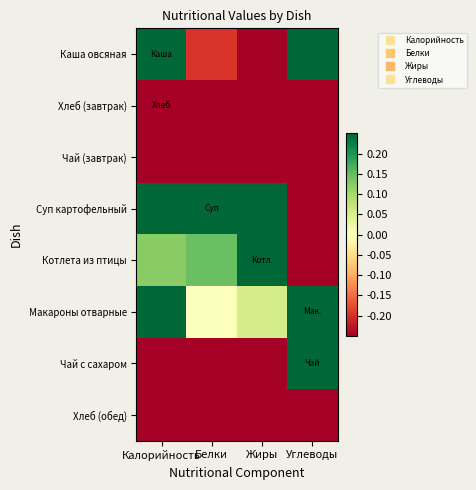

Reading left to right, extract all data points from this chart.

Каша овсяная: Калорийность=0.4	Белки=-0.2	Жиры=-0.4	Углеводы=0.8
Хлеб (завтрак): Калорийность=-0.8	Белки=-0.8	Жиры=-1.0	Углеводы=-0.7
Чай (завтрак): Калорийность=-1.0	Белки=-0.8	Жиры=-1.0	Углеводы=-1.0
Суп картофельный: Калорийность=1.0	Белки=1.0	Жиры=1.0	Углеводы=-0.3
Котлета из птицы: Калорийность=0.1	Белки=0.1	Жиры=0.3	Углеводы=-0.8
Макароны отварные: Калорийность=0.8	Белки=0.0	Жиры=0.1	Углеводы=1.0
Чай с сахаром: Калорийность=-0.9	Белки=-1.0	Жиры=-1.0	Углеводы=0.6
Хлеб (обед): Калорийность=-1.0	Белки=-0.8	Жиры=-1.0	Углеводы=-1.0